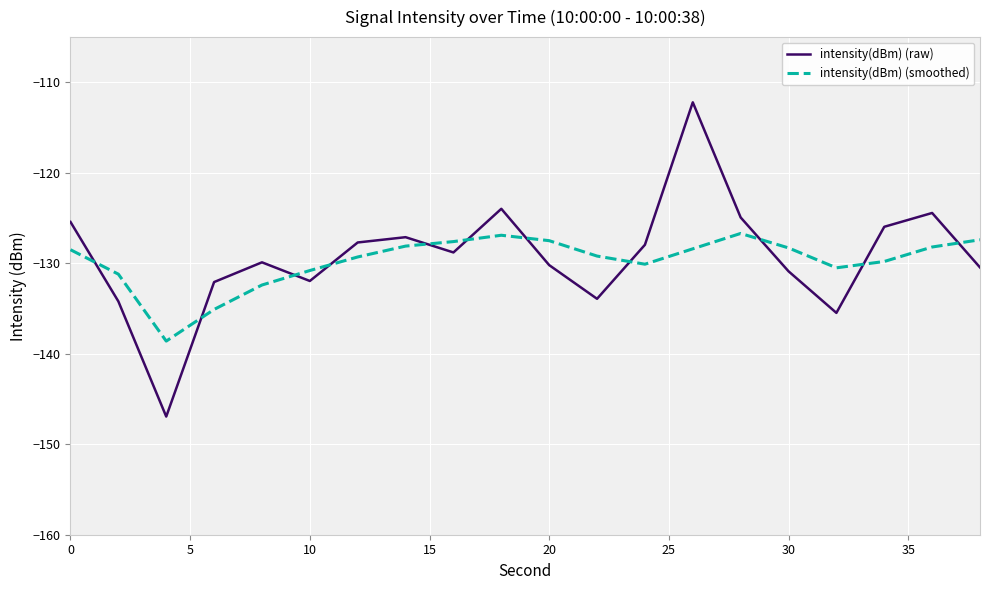

What is the greatest value displayed?

-112.2